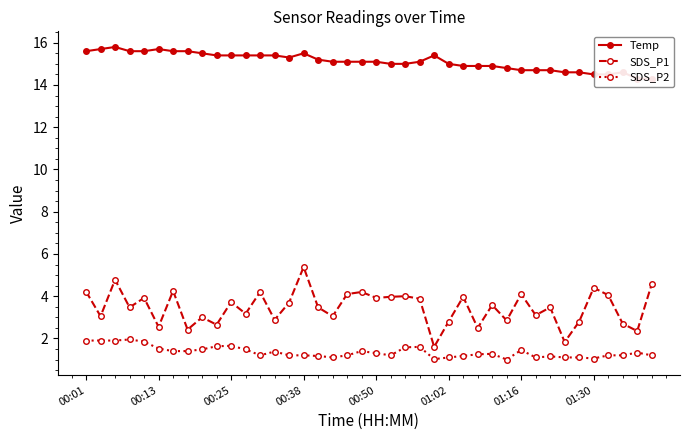

How many lines are shown in the chart?

3